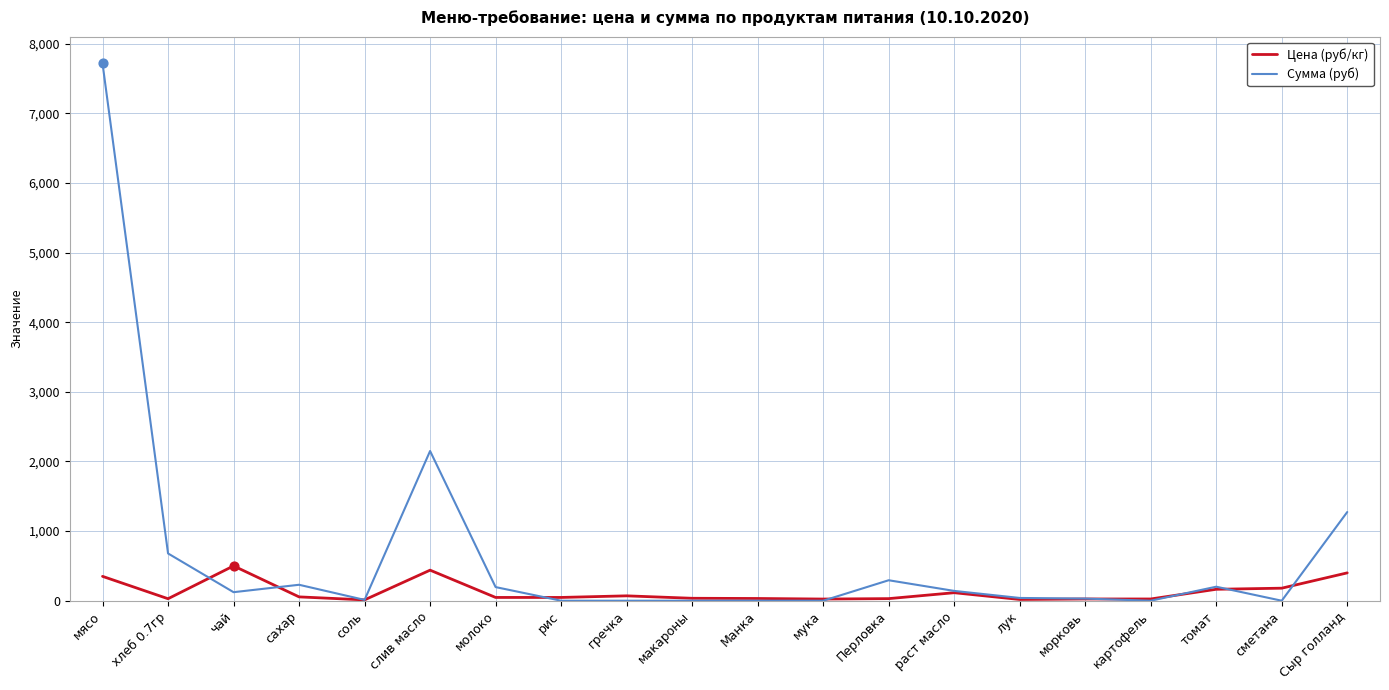

Which series has the largest total across all categories?

Сумма (руб)